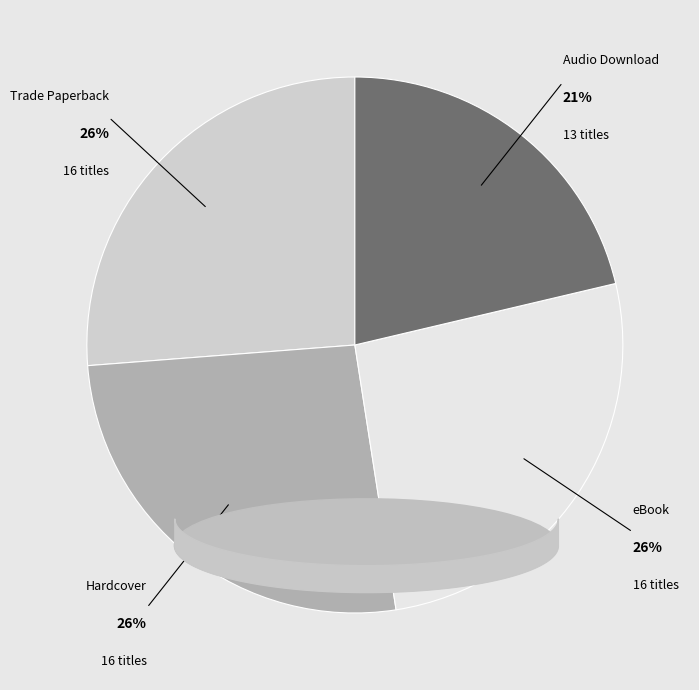

Is Hardcover the majority of the pie?

No